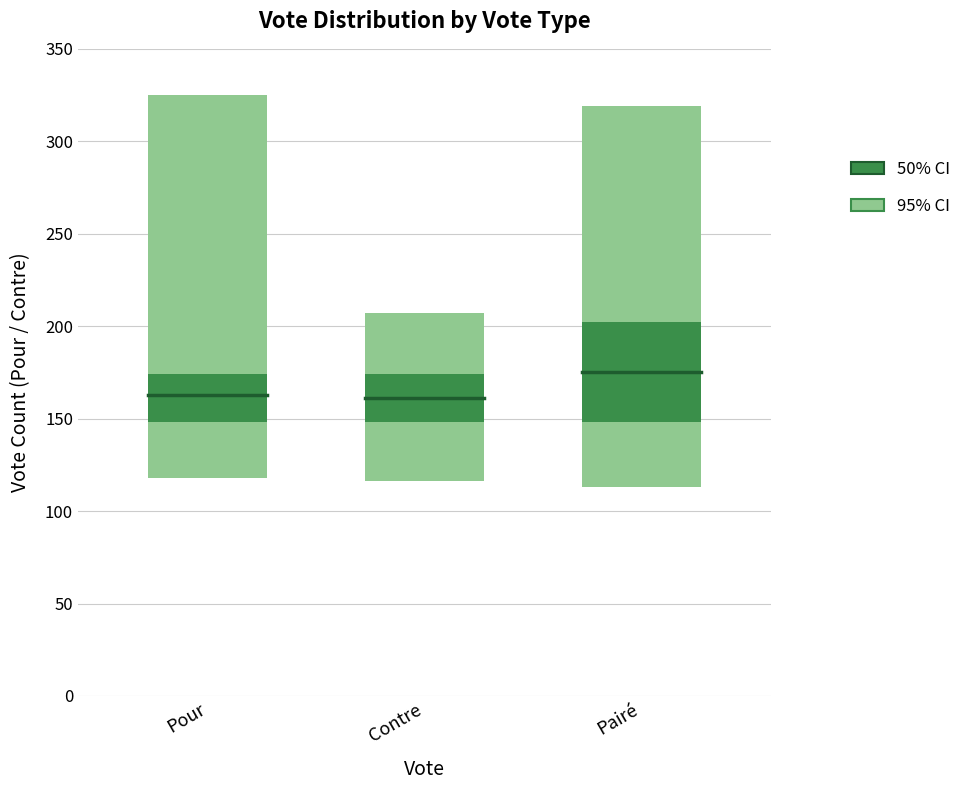

How many bars are there in total?

9